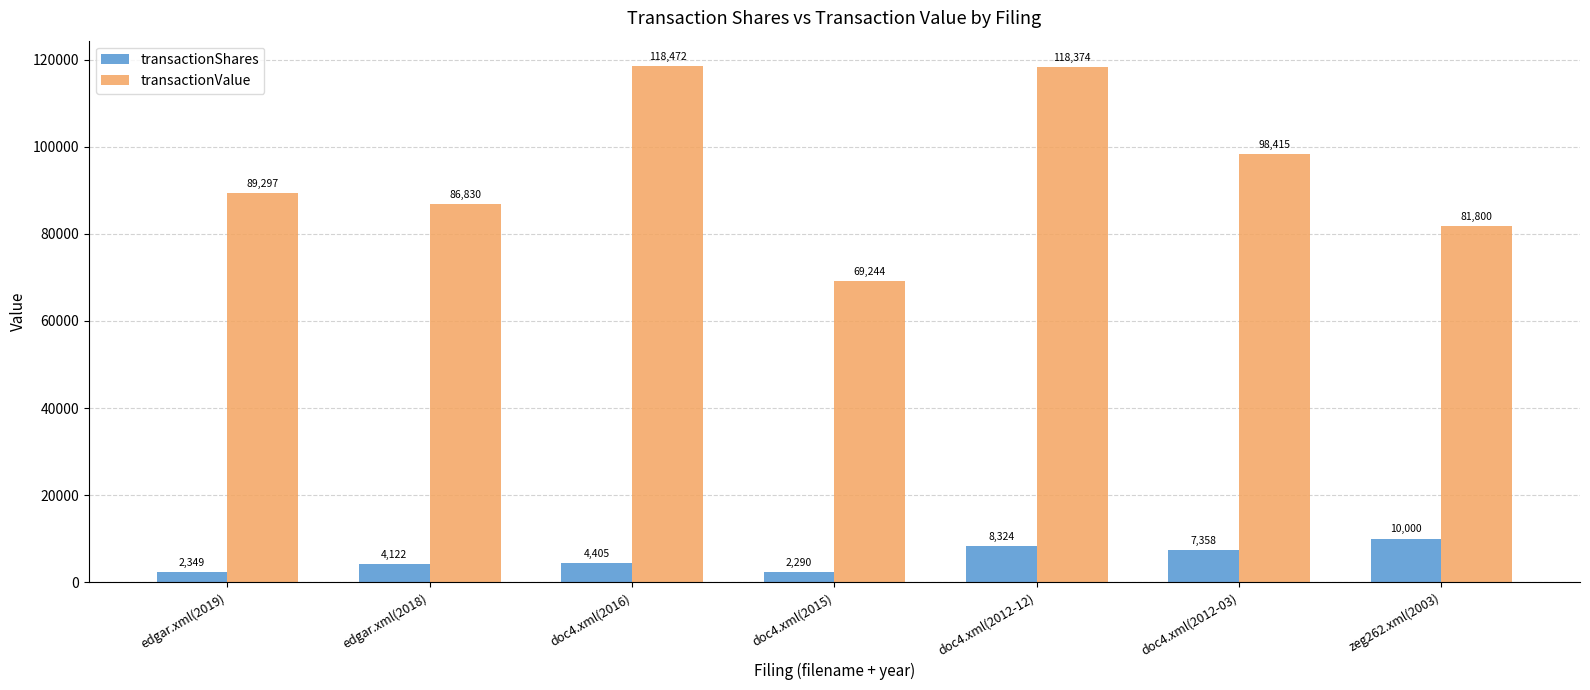

What is the label of the 1st bar from the left?

edgar.xml(2019)